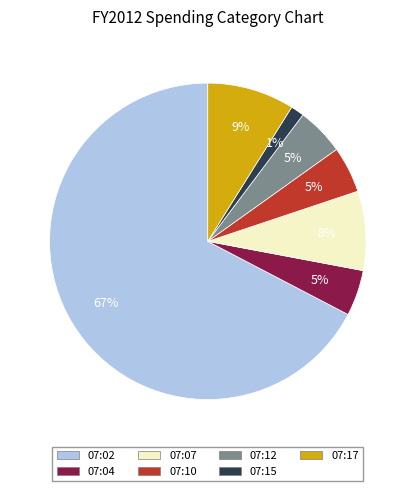

What percentage is the 07:17 slice, to the nearest percent?

9%